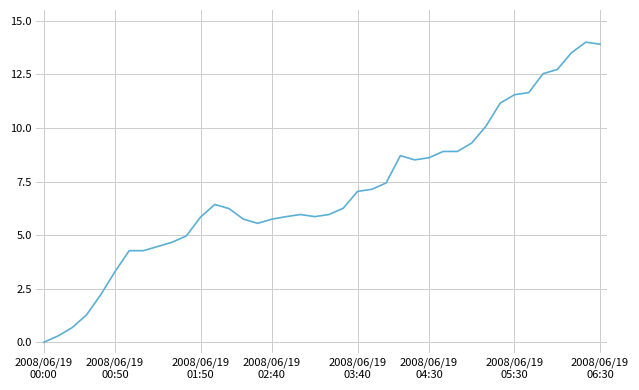

What is the maximum value shown in the chart?

14.0